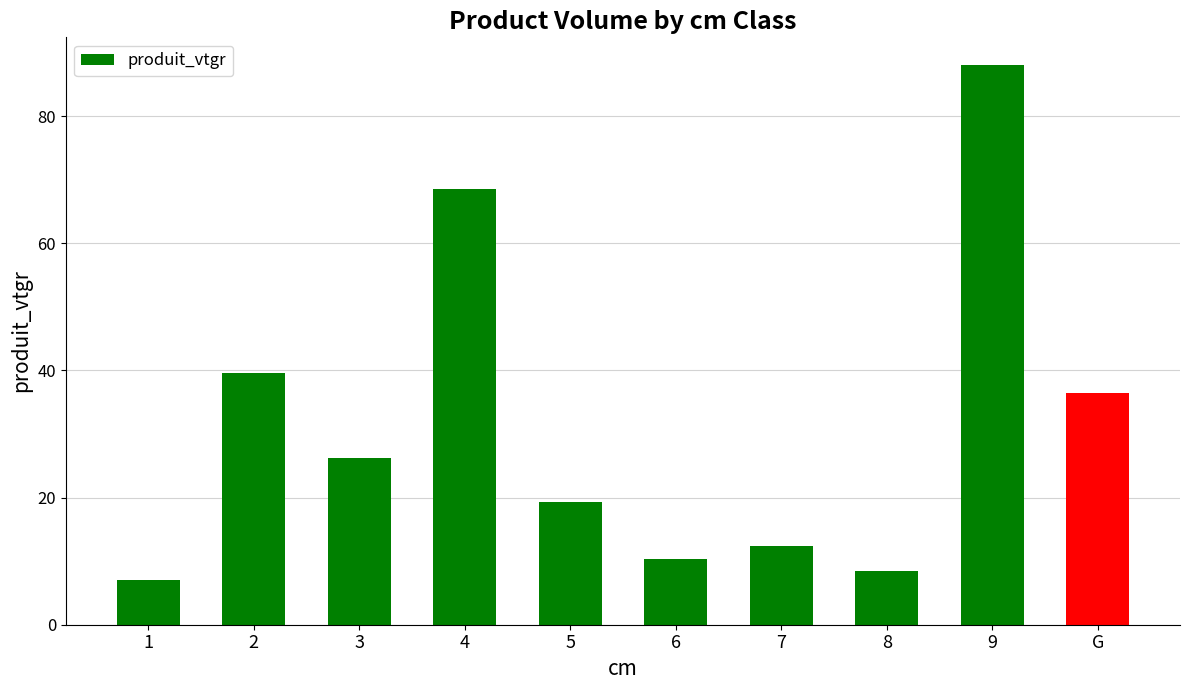

Reading right to left, list all the values displayed in this chart.

36.4	88.0	8.4	12.4	10.4	19.3	68.6	26.2	39.6	7.0